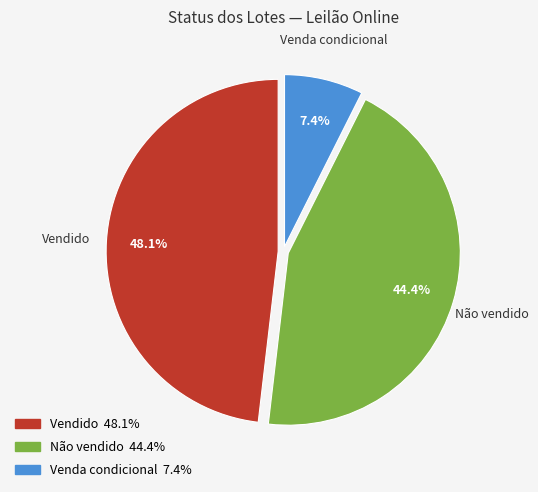

Does any single category account for the majority?

No